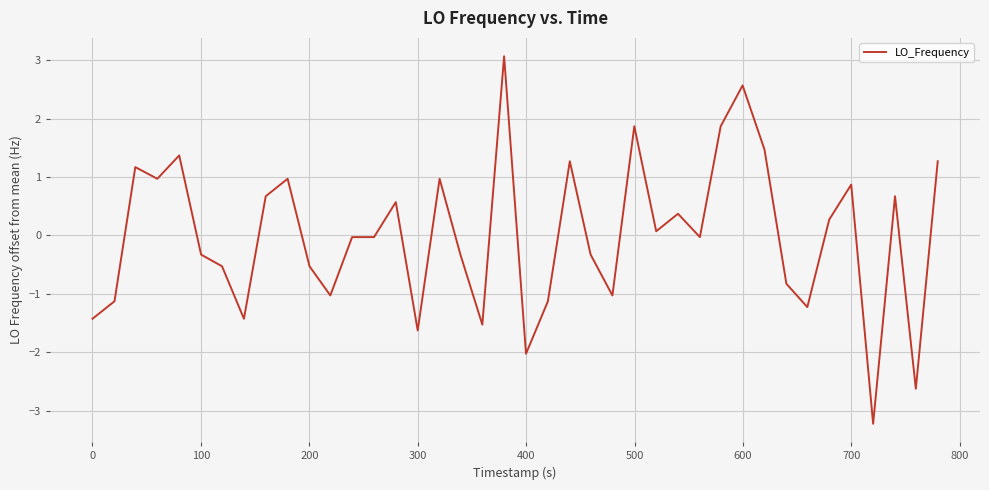

What is the greatest value displayed?

3.1